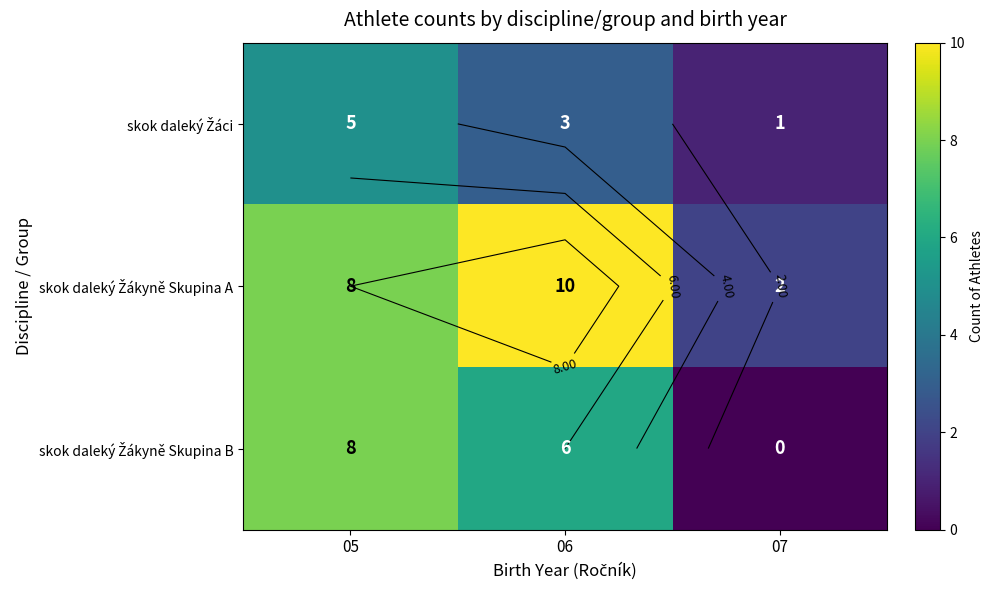

Which has a higher value, 06 or 07?

06